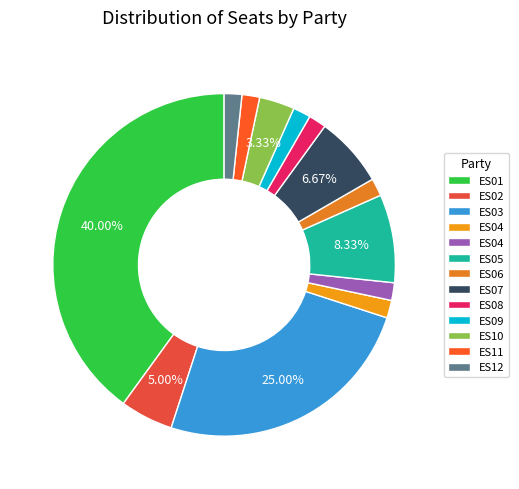

What is the smallest slice in the pie chart?

ES04